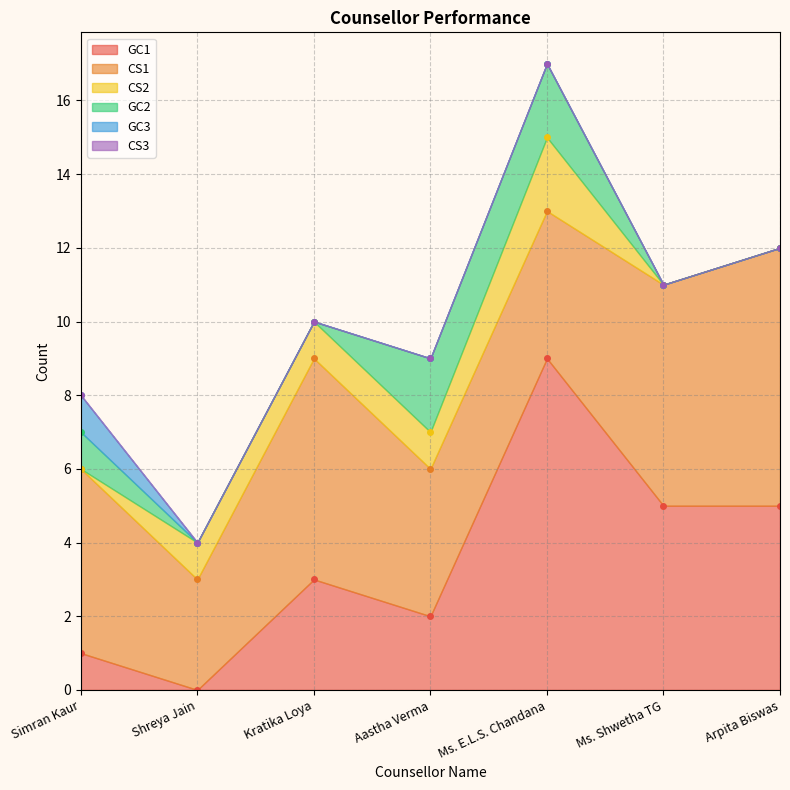

Rank the series at Simran Kaur from highest to lowest value.

CS1, GC1, GC2, GC3, CS2, CS3